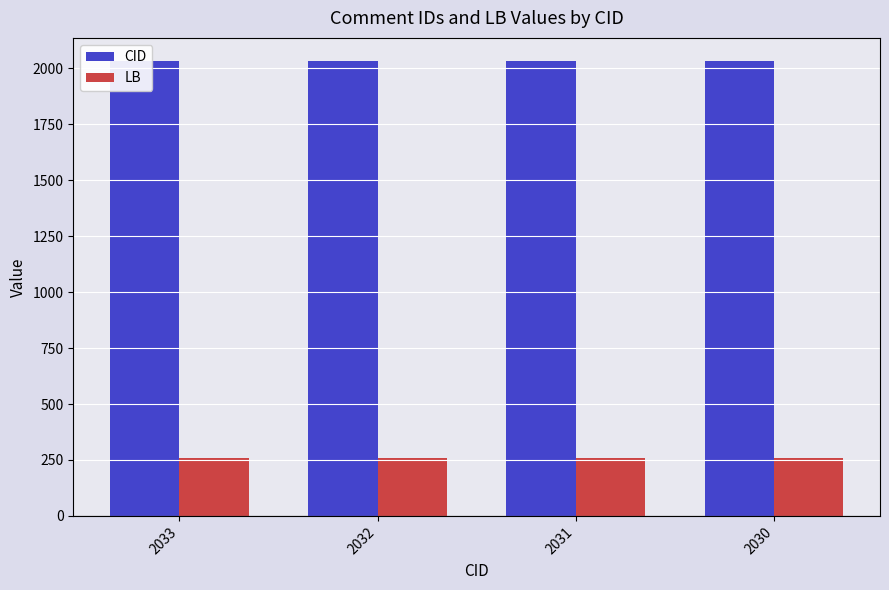

What is the difference between the highest and lowest values at 2032?

1774